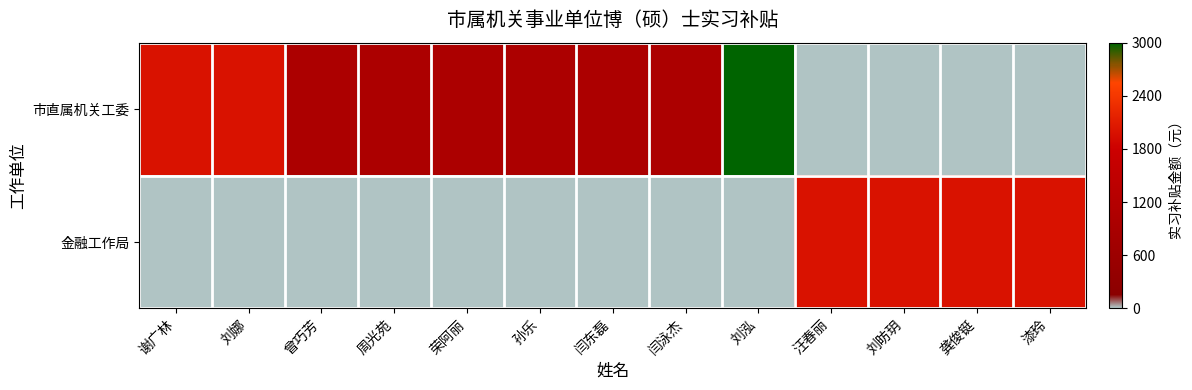

Count the number of data series in this chart.

2